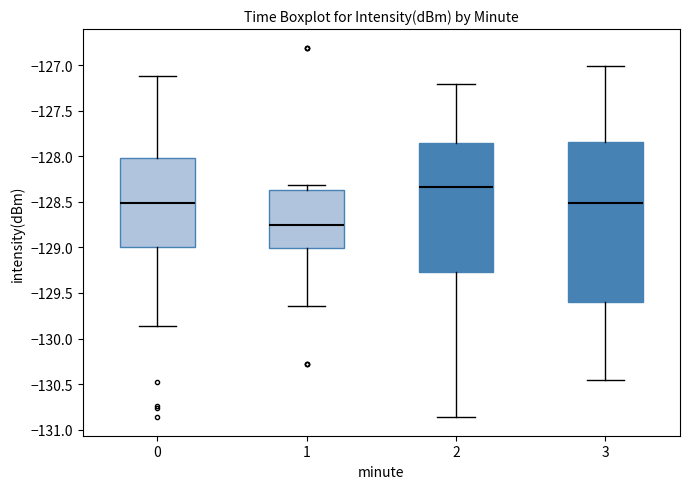

Which box is the tallest, from its lower edge to its upper edge?

3